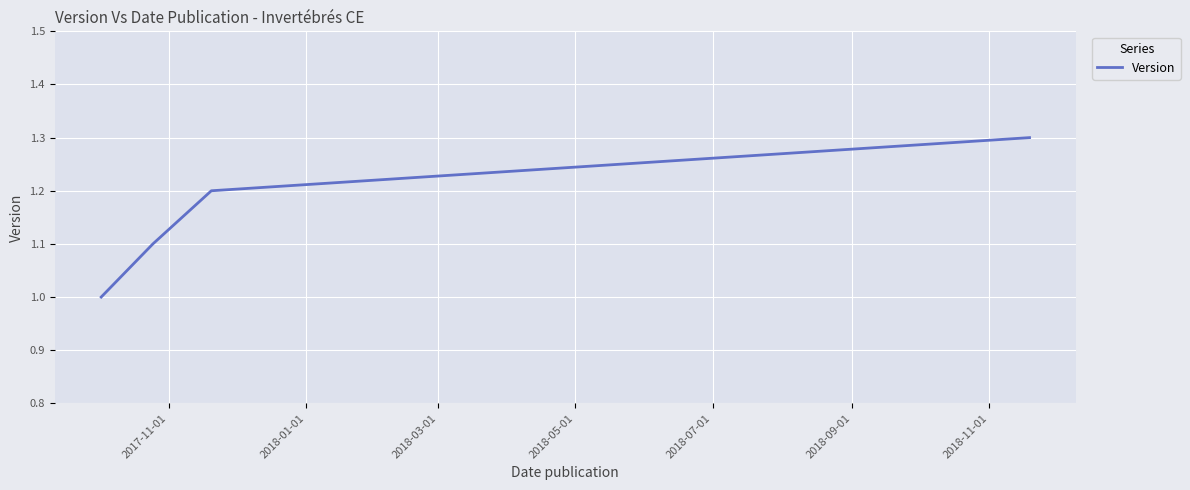

True or false: there are more than 1 points higher than both neighbors.

False